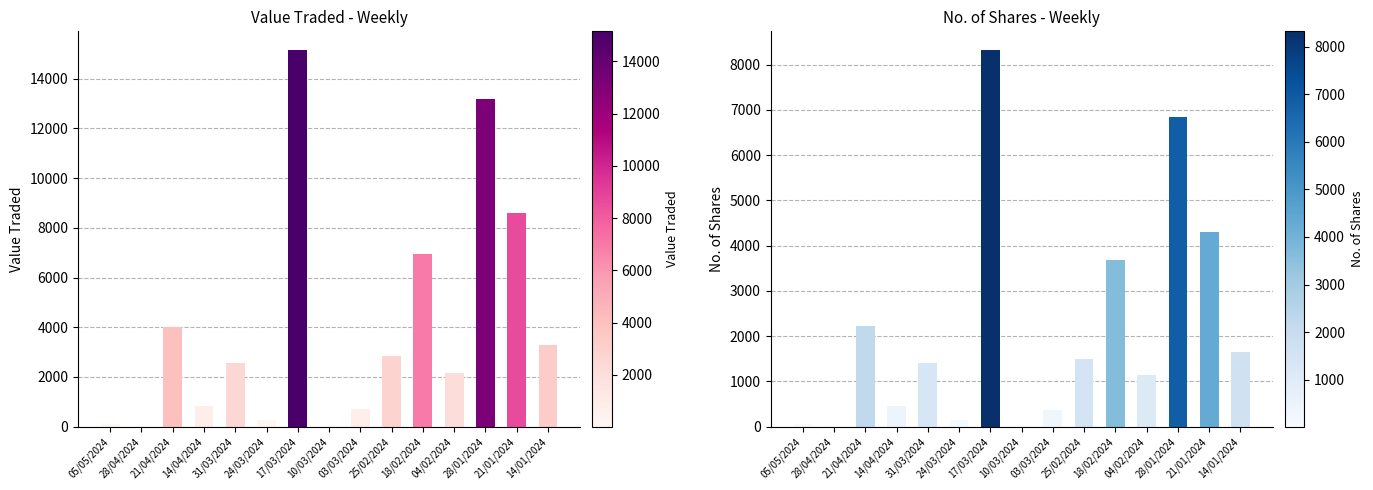

Which category has the highest value in the No. of Shares series?

17/03/2024